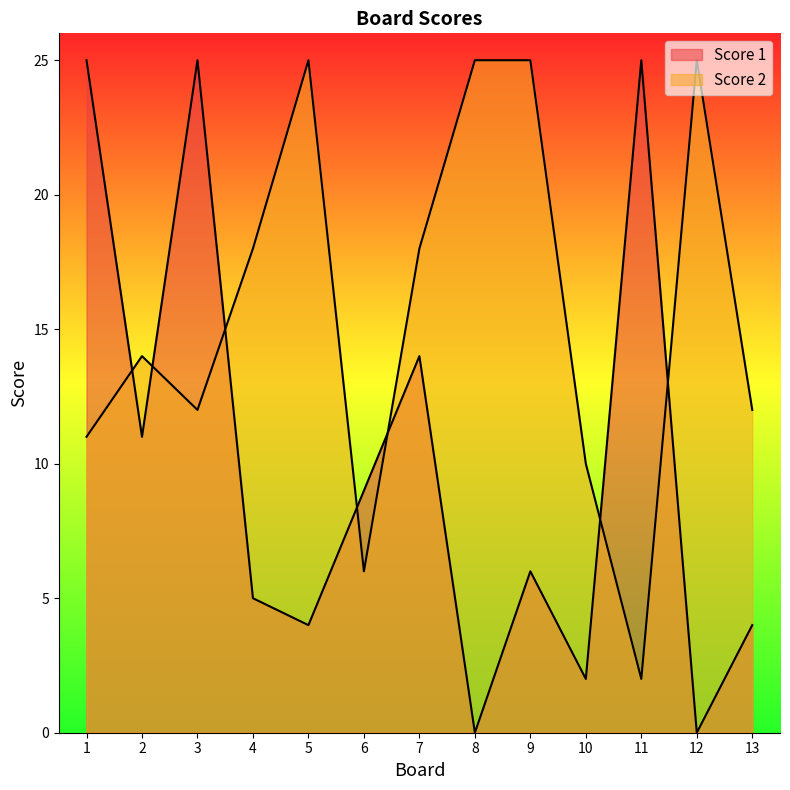

Rank the series by their maximum value, from lowest to highest.

Score 1, Score 2